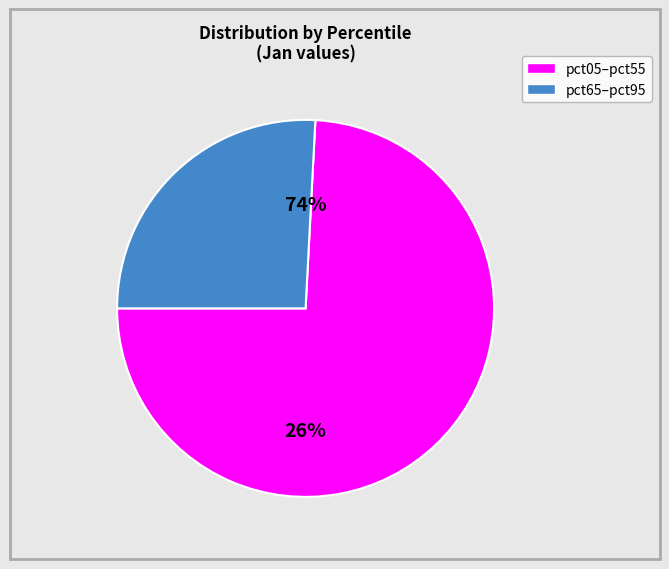

Which category has the biggest portion of the pie?

pct05